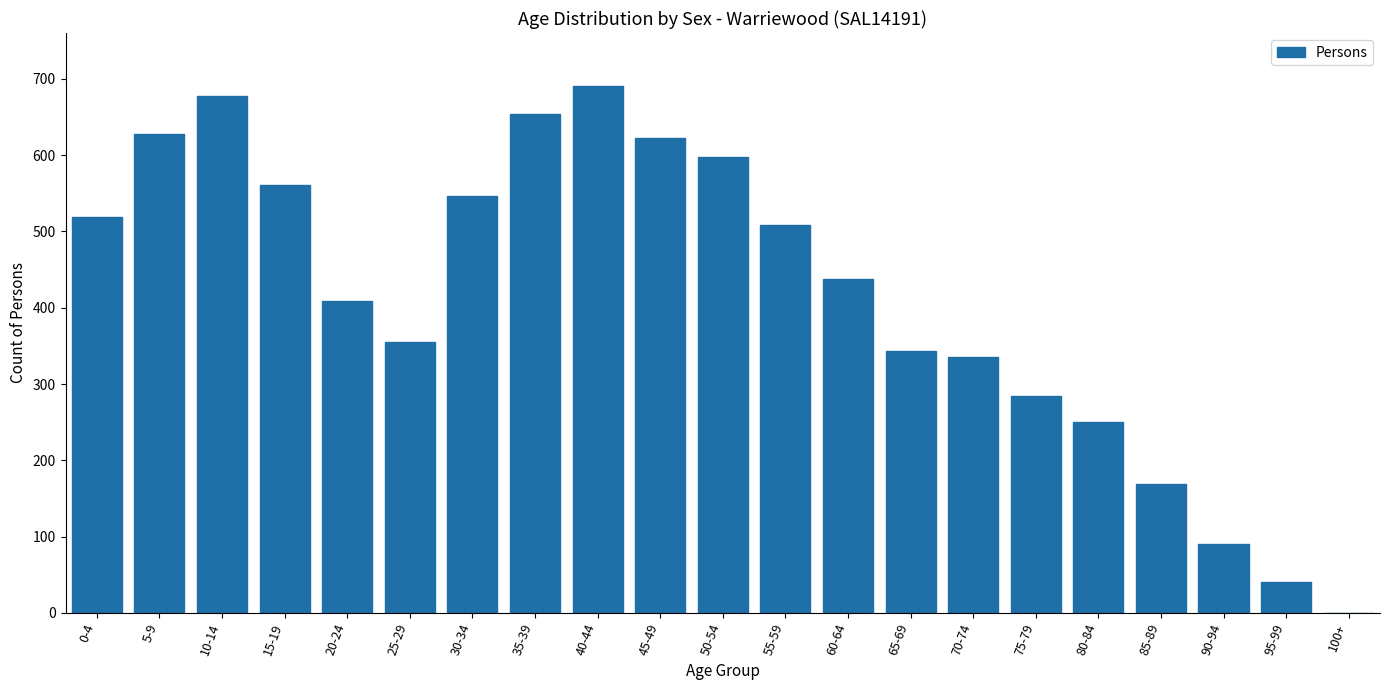

Reading left to right, list all the values displayed in this chart.

0-4=519	5-9=628	10-14=678	15-19=561	20-24=409	25-29=355	30-34=547	35-39=654	40-44=691	45-49=623	50-54=597	55-59=508	60-64=437	65-69=343	70-74=336	75-79=284	80-84=250	85-89=169	90-94=90	95-99=41	100+=0